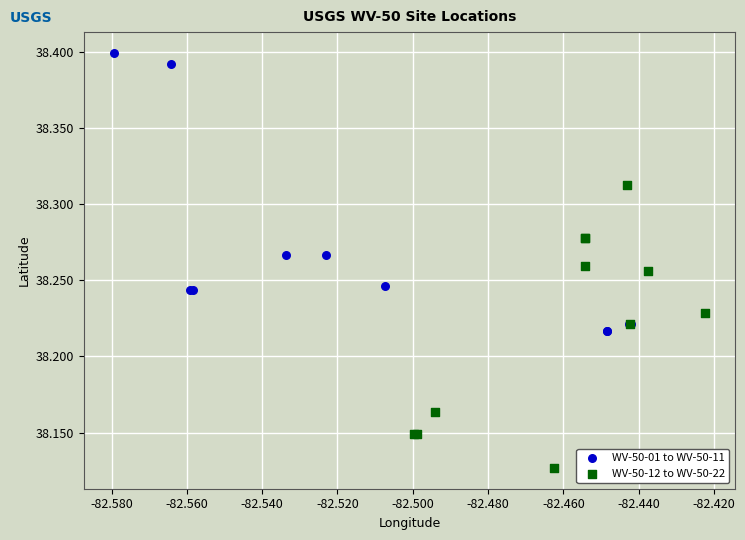

Which series contains the lowest Y value?

WV-50-12 to WV-50-22